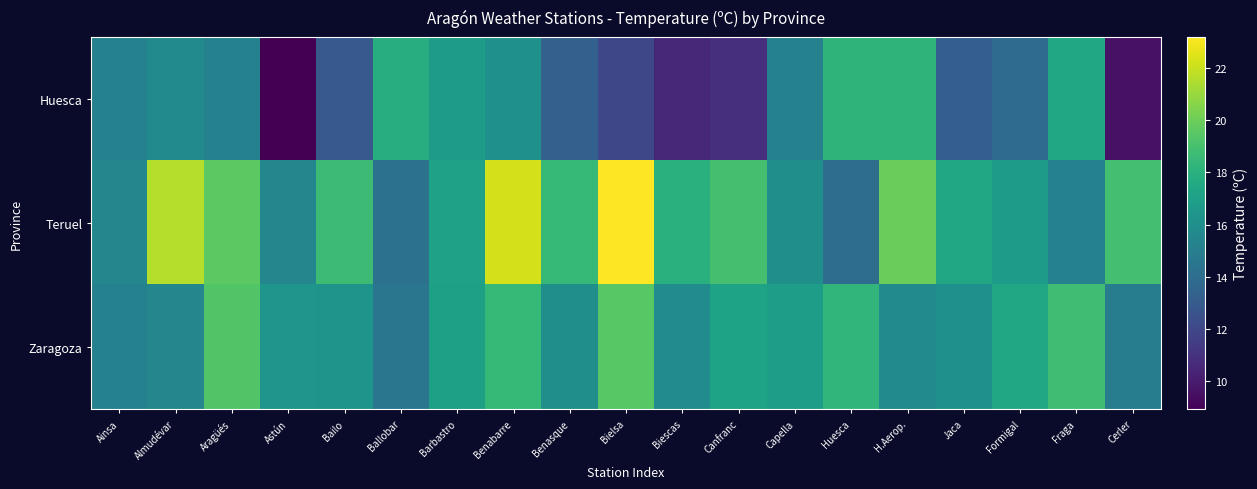

What is the spread (max minus min) of values at Cerler?

9.3